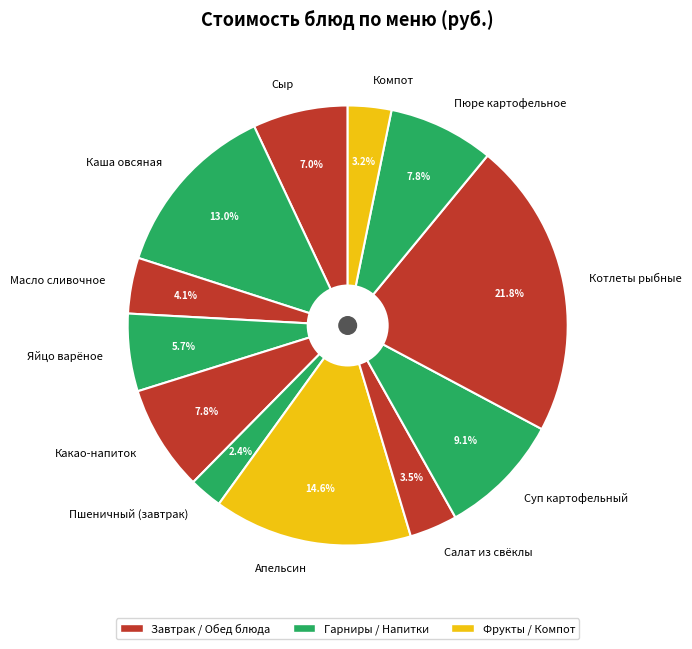

What is the largest slice in the pie chart?

Котлеты рыбные